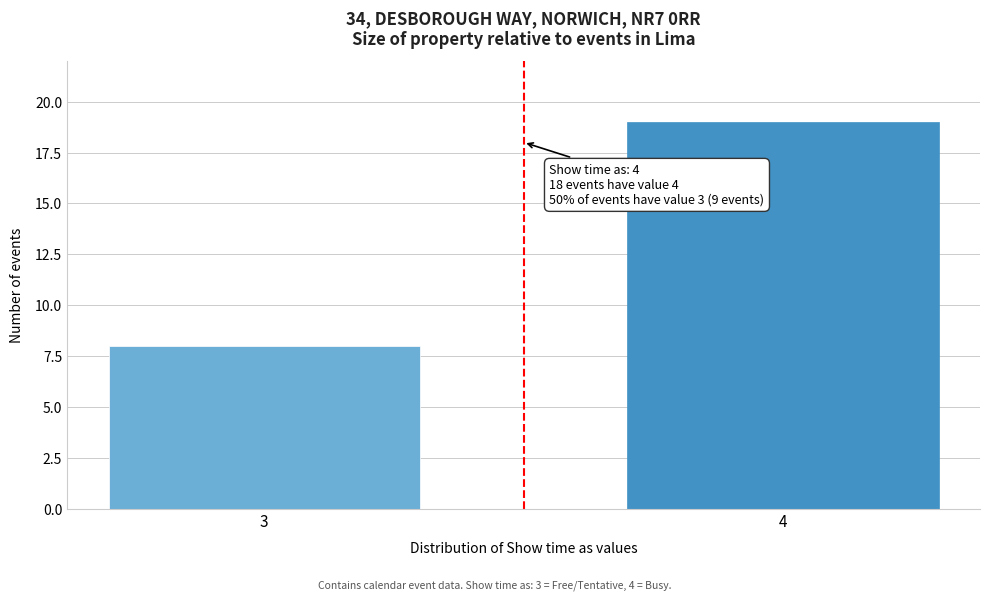

Reading left to right, what are all the values shown in this chart?

3=8	4=19